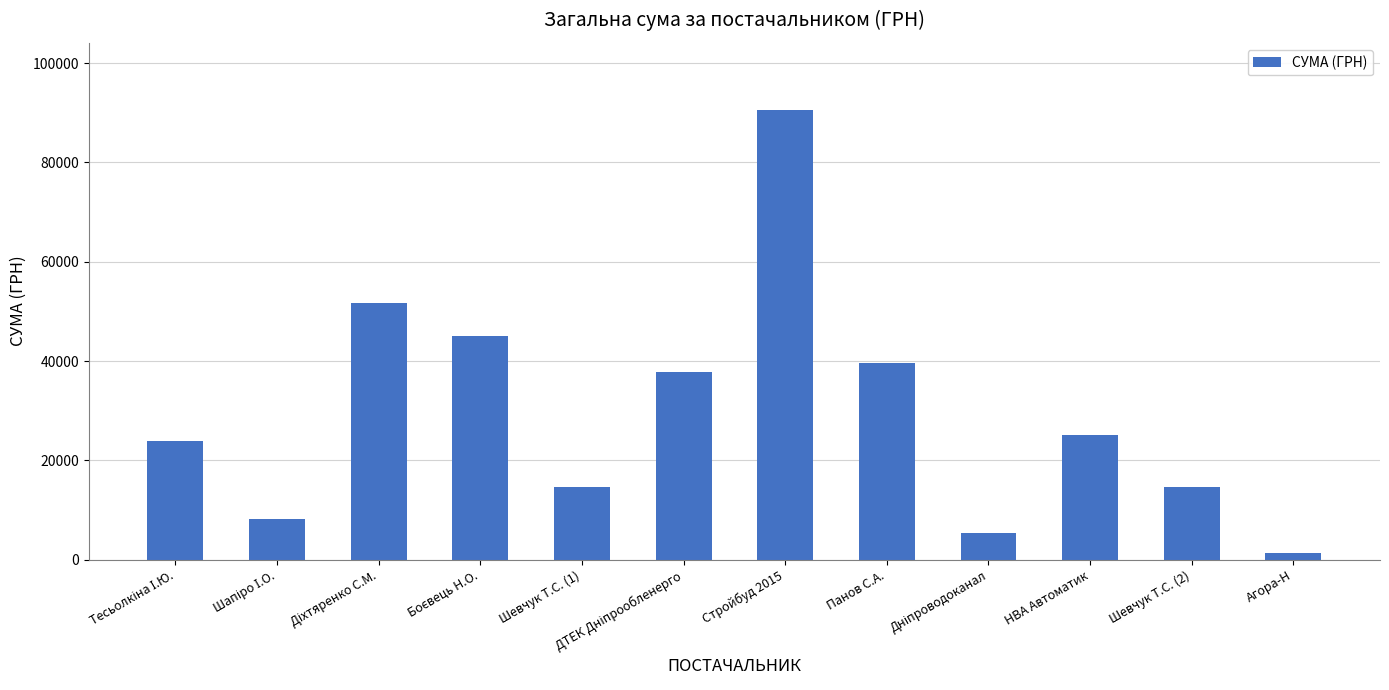

Are the bars horizontal?

No